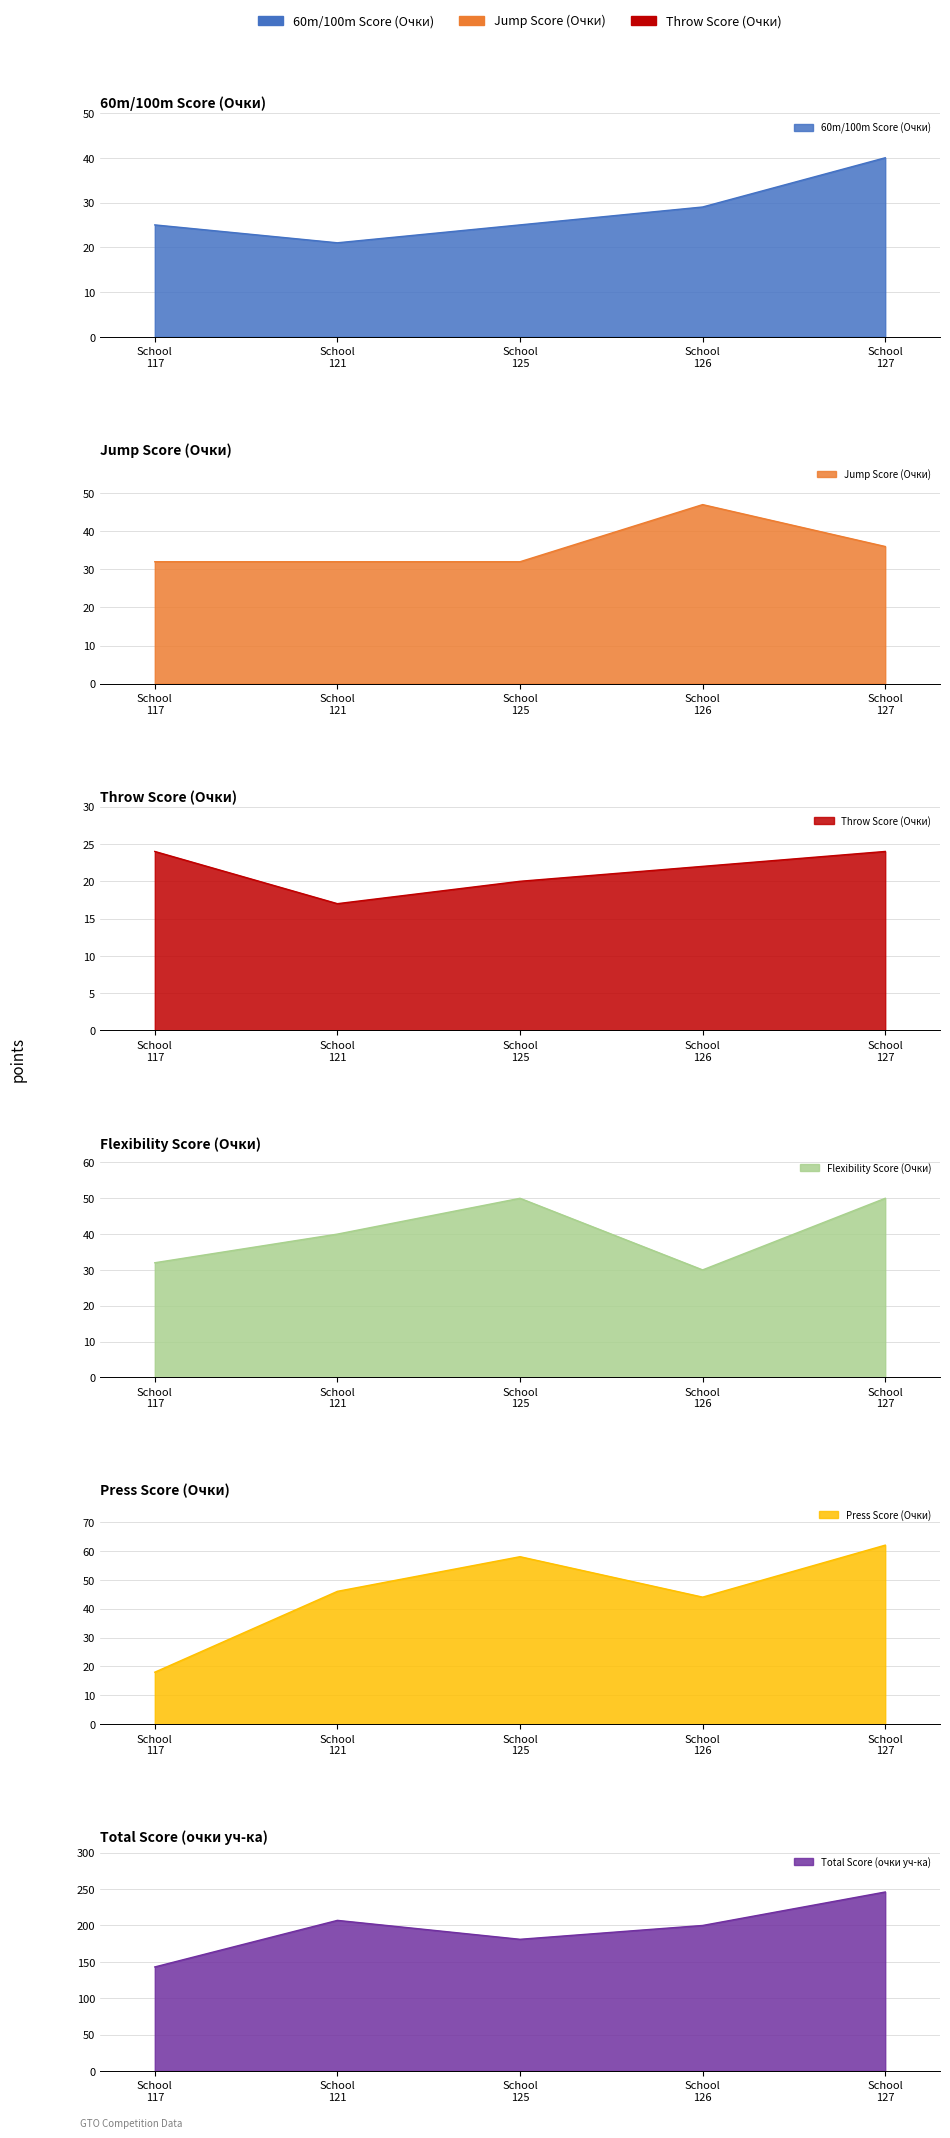

What is the sum of the Press Score (Очки) values at School 125 and School 117?

76